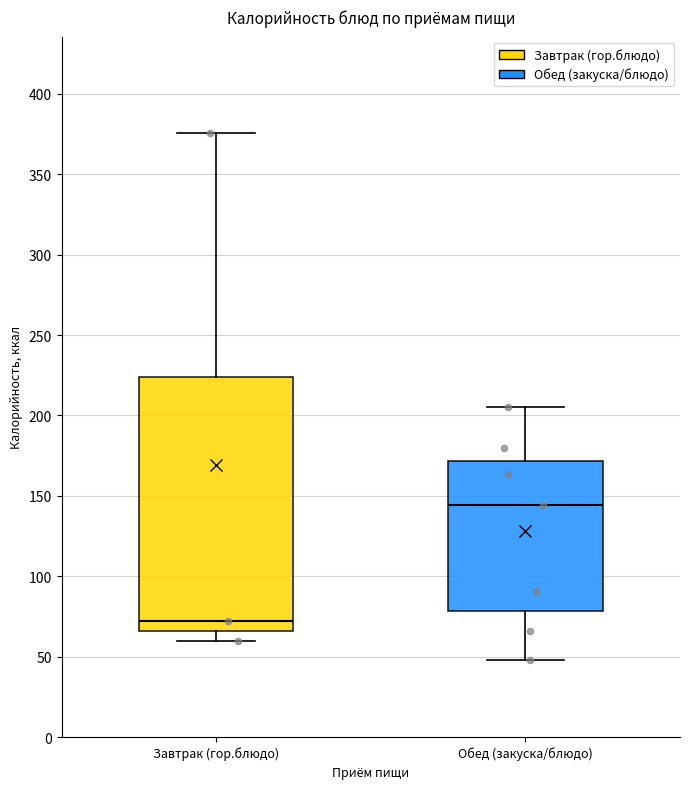

Reading left to right, transcribe this box plot: for each box, give where its median line is, the range the box spans, and where its two whiskers end, as read against the y-axis. The values are not printed on the chart, so give them approximately, as read against the axis.

Завтрак (гор.блюдо): median 70, box 65 to 225, whiskers 60 to 375
Обед (закуска/блюдо): median 145, box 80 to 170, whiskers 50 to 205